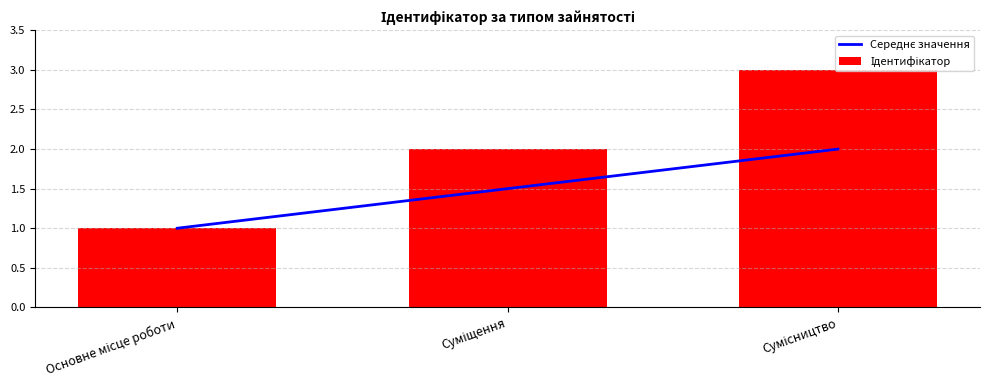

What value does the Середнє значення series have at Суміщення?

1.5